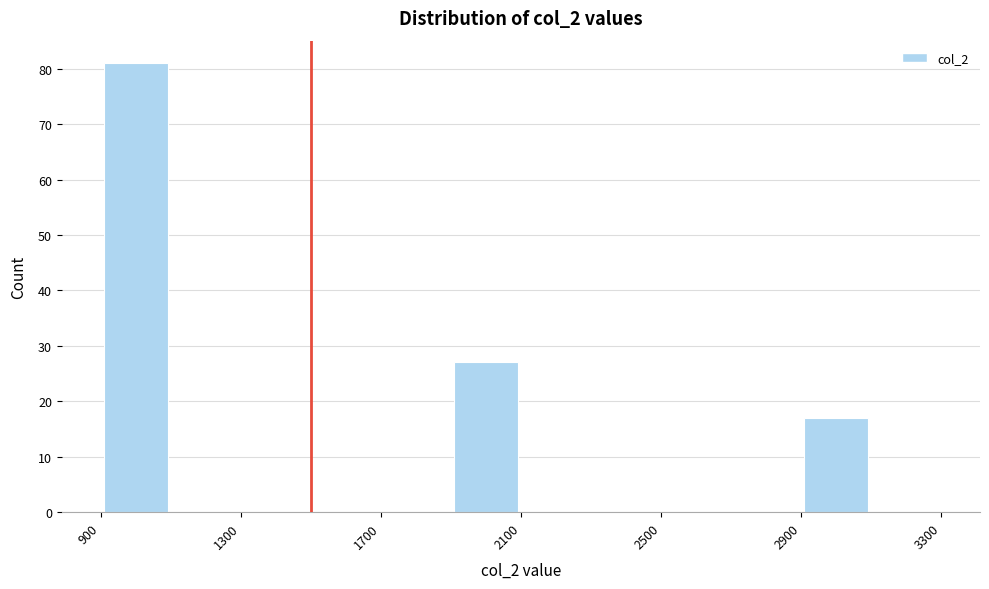

Reading left to right, transcribe this chart: for each bar, give the range it covers on the x-axis and its height. The values are not printed on the chart, so give them approximately, as read against the axis.

900 to 1100: 81
1100 to 1300: 0
1300 to 1500: 0
1500 to 1700: 0
1700 to 1900: 0
1900 to 2100: 27
2100 to 2300: 0
2300 to 2500: 0
2500 to 2700: 0
2700 to 2900: 0
2900 to 3100: 17
3100 to 3300: 0